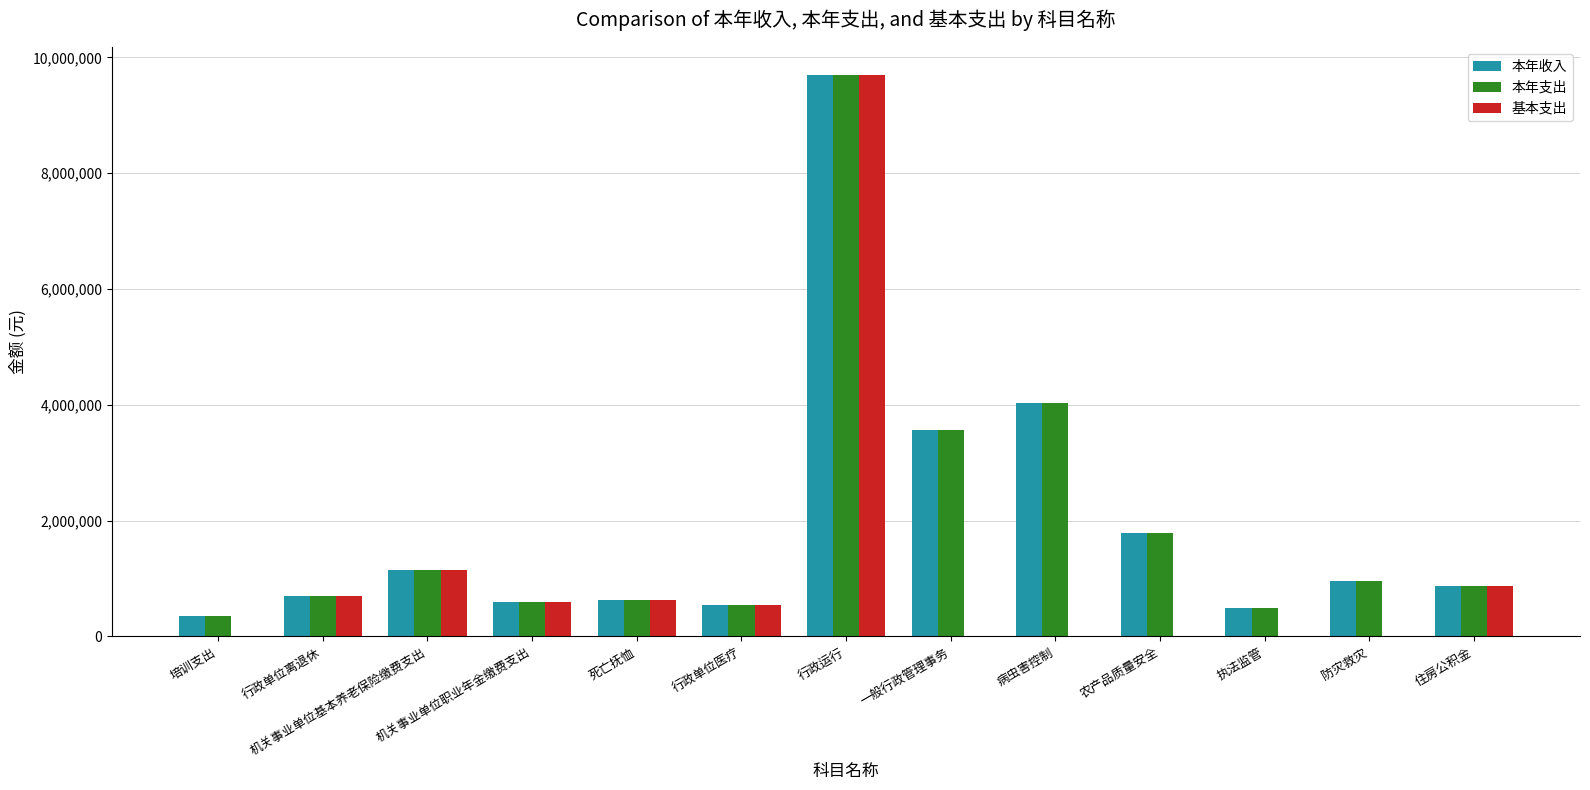

Are the bars horizontal?

No